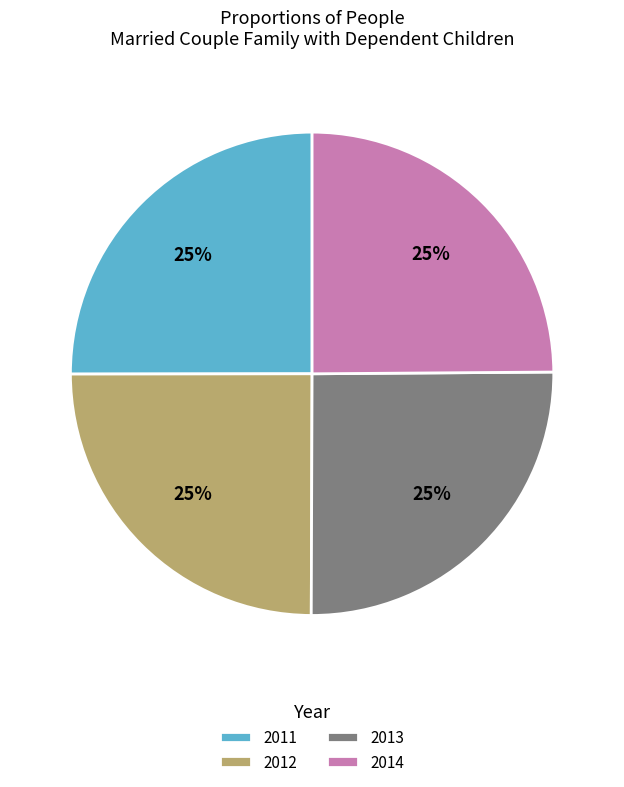

True or false: 2012 accounts for 14% of the total.

False